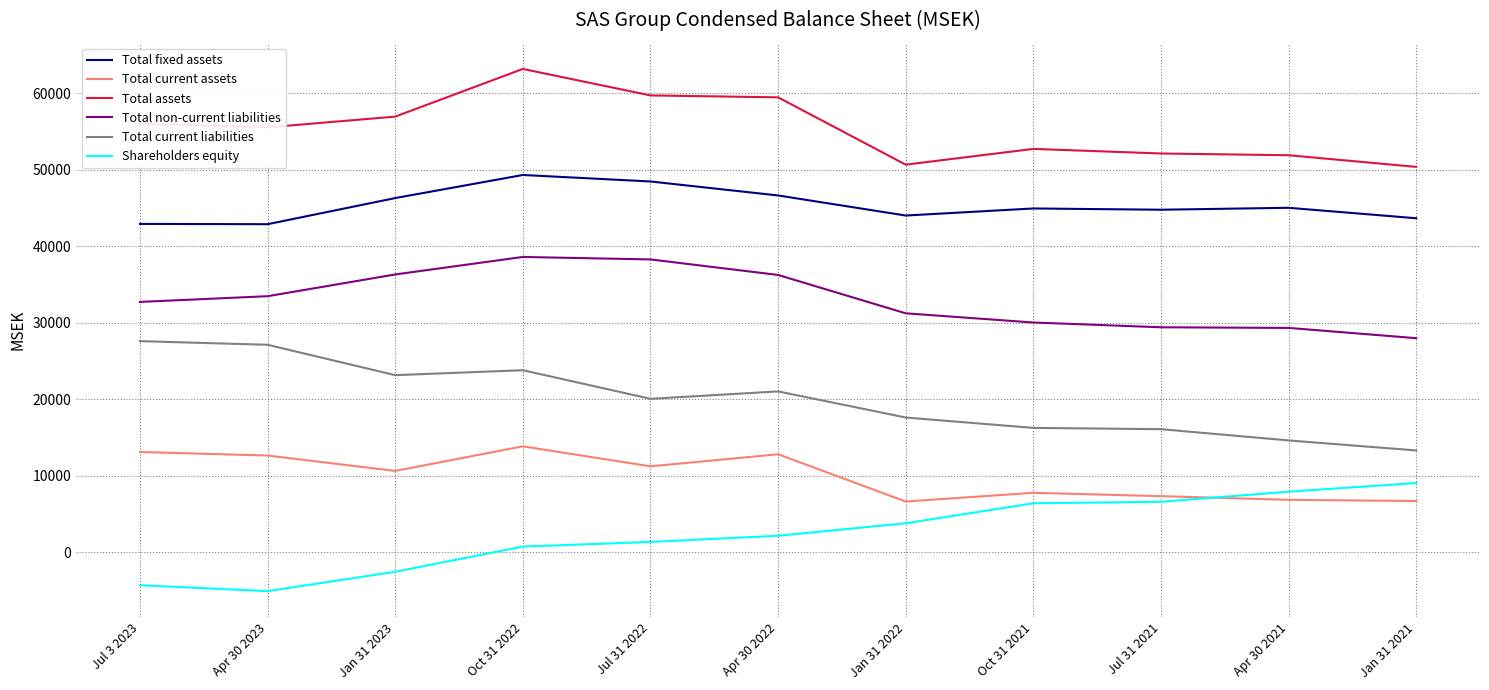

True or false: Total non-current liabilities and Total current assets intersect in this chart.

False